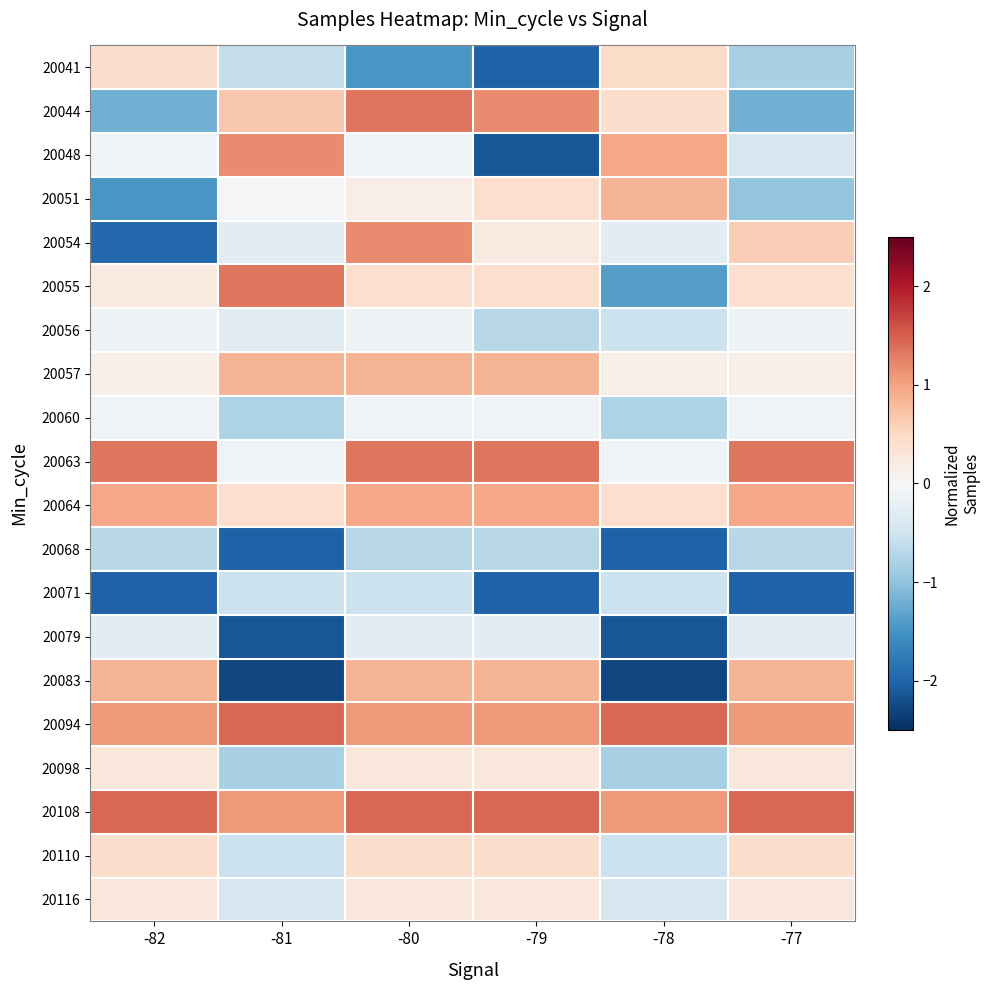

Reading right to left, what are all the values shown in this chart?

20041: -77=-0.8	-78=0.5	-79=-2.0	-80=-1.5	-81=-0.6	-82=0.4
20044: -77=-1.2	-78=0.4	-79=1.2	-80=1.3	-81=0.7	-82=-1.2
20048: -77=-0.4	-78=1.0	-79=-2.1	-80=-0.1	-81=1.2	-82=-0.1
20051: -77=-1.0	-78=0.9	-79=0.4	-80=0.2	-81=-0.1	-82=-1.5
20054: -77=0.6	-78=-0.3	-79=0.2	-80=1.2	-81=-0.3	-82=-2.0
20055: -77=0.4	-78=-1.4	-79=0.4	-80=0.4	-81=1.3	-82=0.2
20056: -77=-0.1	-78=-0.5	-79=-0.7	-80=-0.1	-81=-0.3	-82=-0.1
20057: -77=0.1	-78=0.1	-79=0.9	-80=0.9	-81=0.9	-82=0.1
20060: -77=-0.1	-78=-0.8	-79=-0.1	-80=-0.1	-81=-0.8	-82=-0.1
20063: -77=1.3	-78=-0.1	-79=1.3	-80=1.3	-81=-0.1	-82=1.3
20064: -77=1.0	-78=0.4	-79=1.0	-80=1.0	-81=0.4	-82=1.0
20068: -77=-0.7	-78=-2.0	-79=-0.7	-80=-0.7	-81=-2.0	-82=-0.7
20071: -77=-2.0	-78=-0.5	-79=-2.0	-80=-0.5	-81=-0.5	-82=-2.0
20079: -77=-0.3	-78=-2.1	-79=-0.3	-80=-0.3	-81=-2.1	-82=-0.3
20083: -77=0.9	-78=-2.3	-79=0.9	-80=0.9	-81=-2.3	-82=0.9
20094: -77=1.1	-78=1.4	-79=1.1	-80=1.1	-81=1.4	-82=1.1
20098: -77=0.3	-78=-0.8	-79=0.3	-80=0.3	-81=-0.8	-82=0.3
20108: -77=1.4	-78=1.1	-79=1.4	-80=1.4	-81=1.1	-82=1.4
20110: -77=0.4	-78=-0.5	-79=0.4	-80=0.4	-81=-0.5	-82=0.4
20116: -77=0.3	-78=-0.4	-79=0.3	-80=0.3	-81=-0.4	-82=0.3